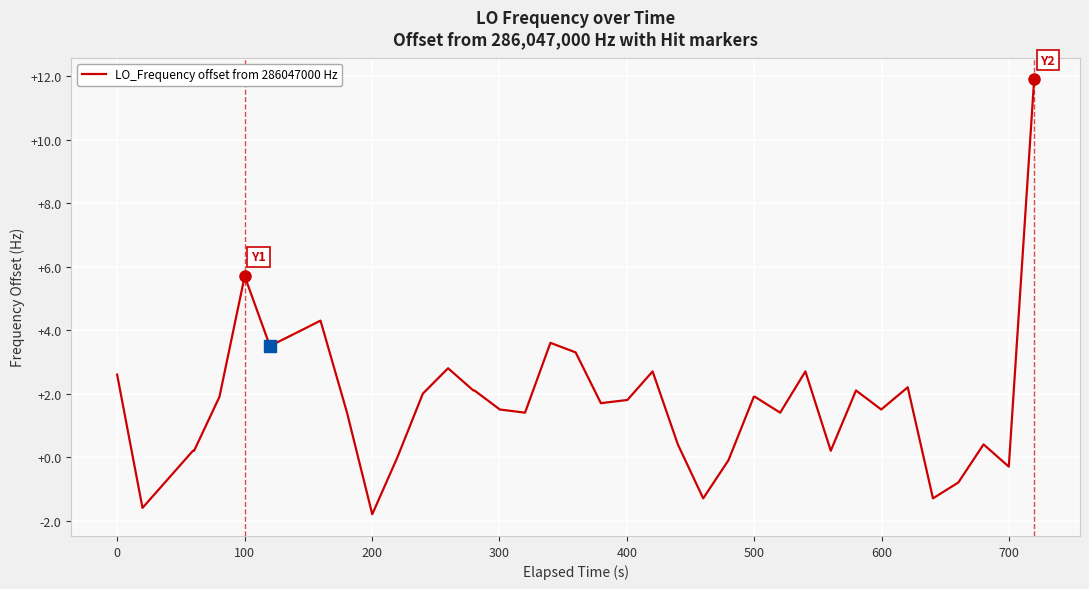

What is the smallest value displayed?

-1.8